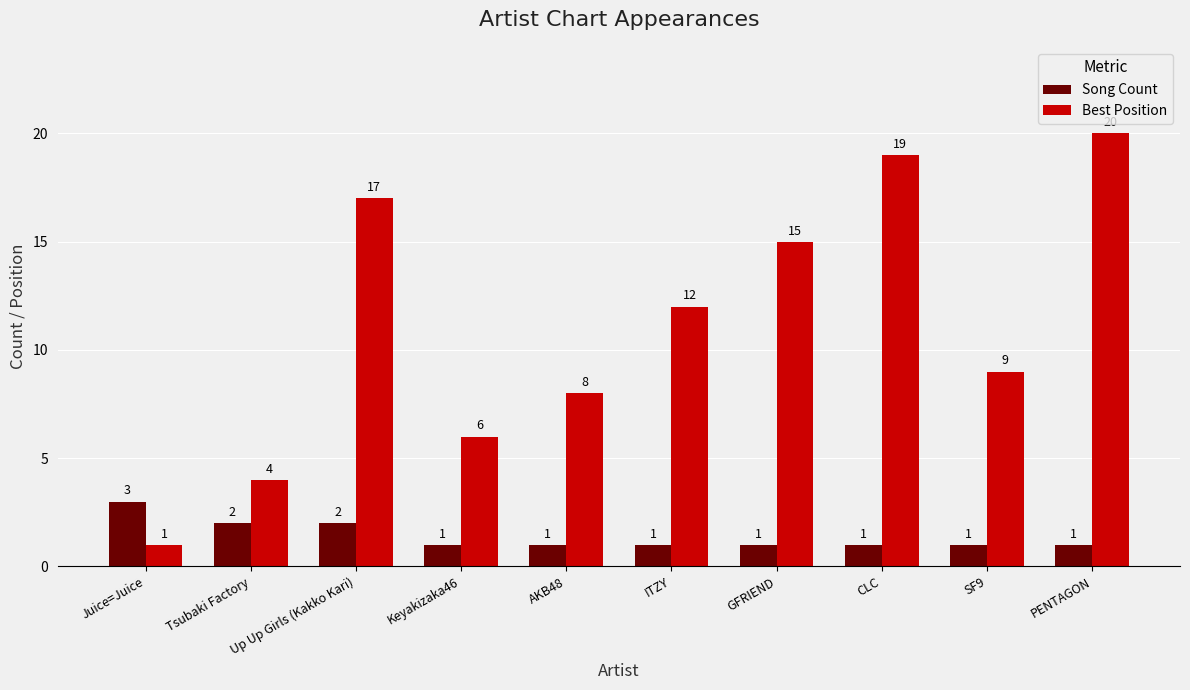

What is the average value of the Song Count series?

1